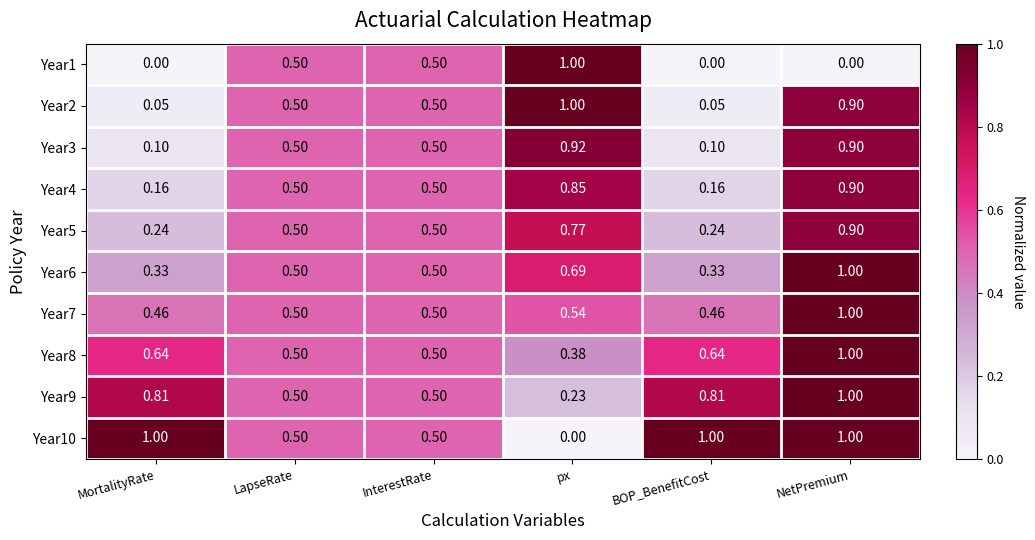

Is the value of Year8 at NetPremium greater than the value of Year1 at LapseRate?

Yes